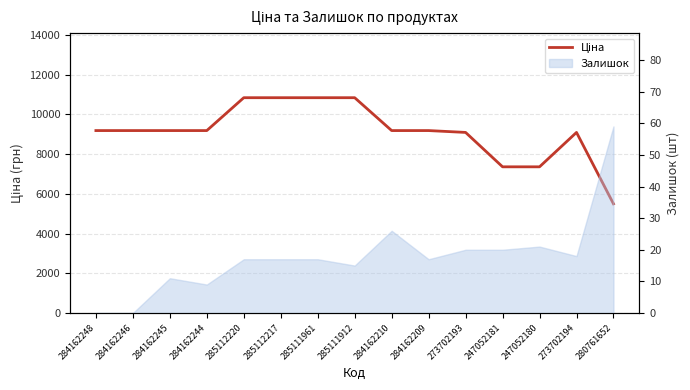

Approximately how many times larger is the value at 285112217 compared to 284162248?

1.2